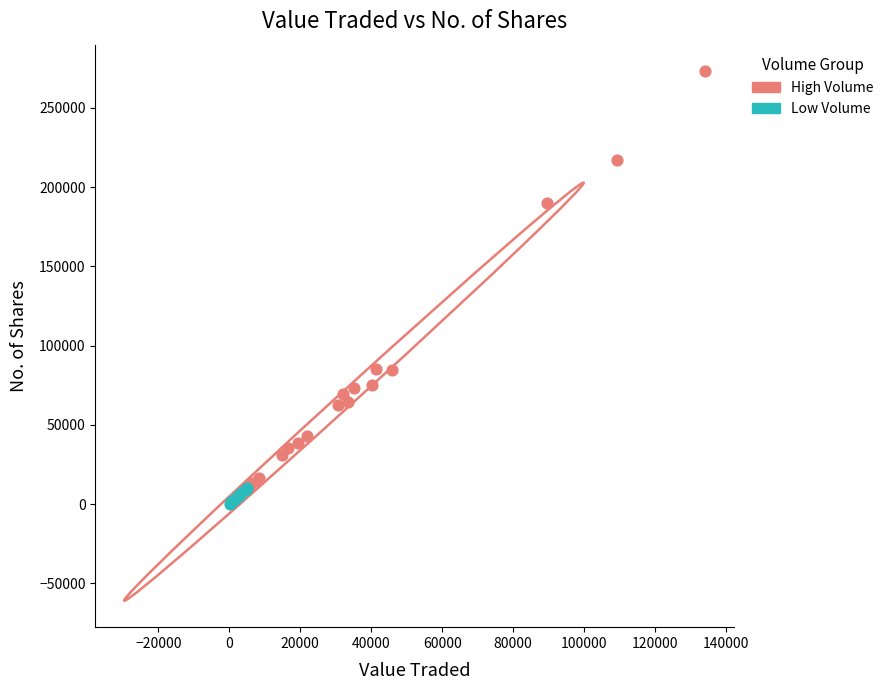

What are all the series names shown in the legend?

High Volume, Low Volume